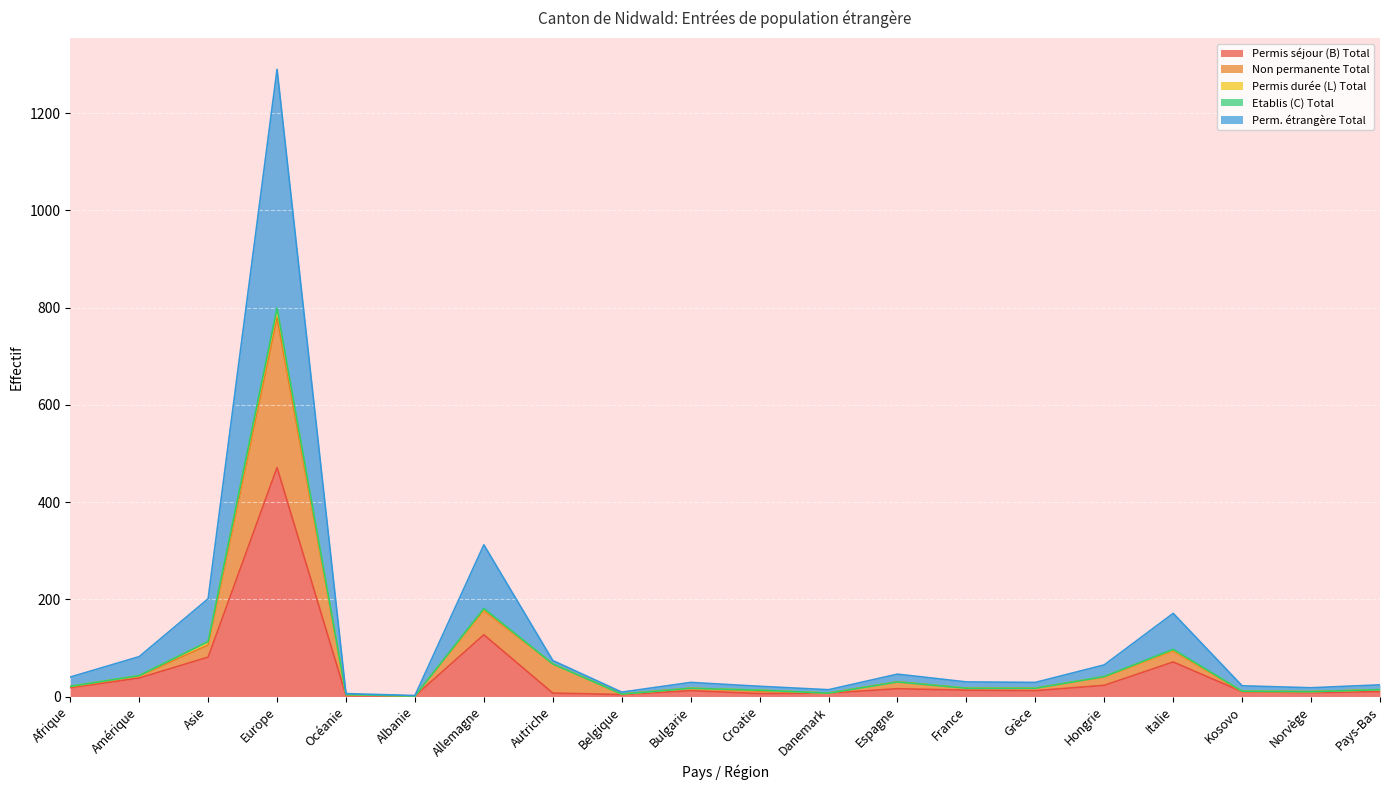

What is the difference between the highest and lowest values at Croatie?

15